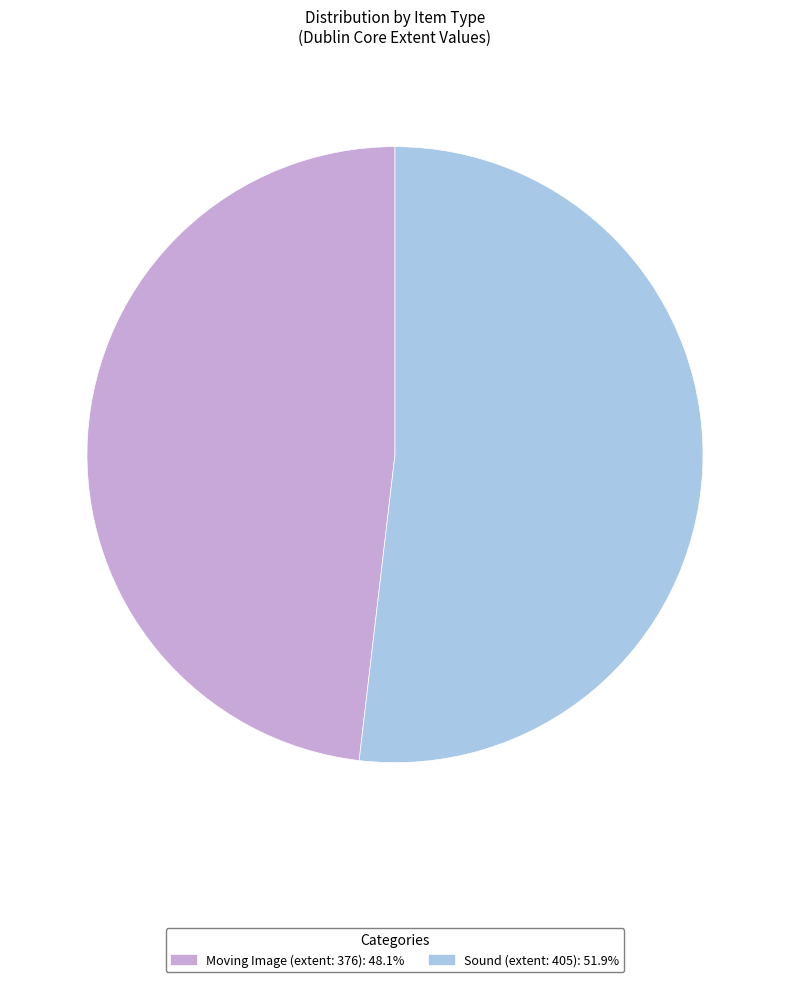

Count the number of slices in the pie.

2